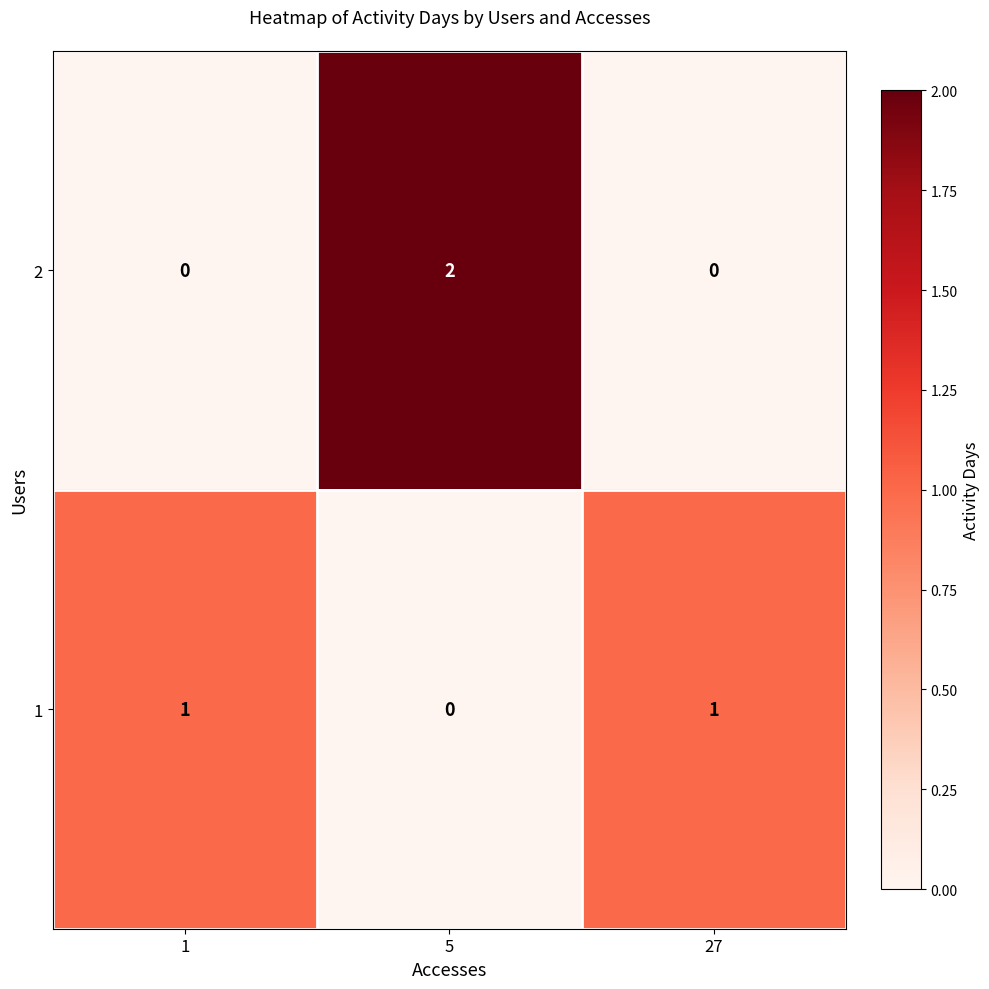

At which label does 1 reach its minimum?

5